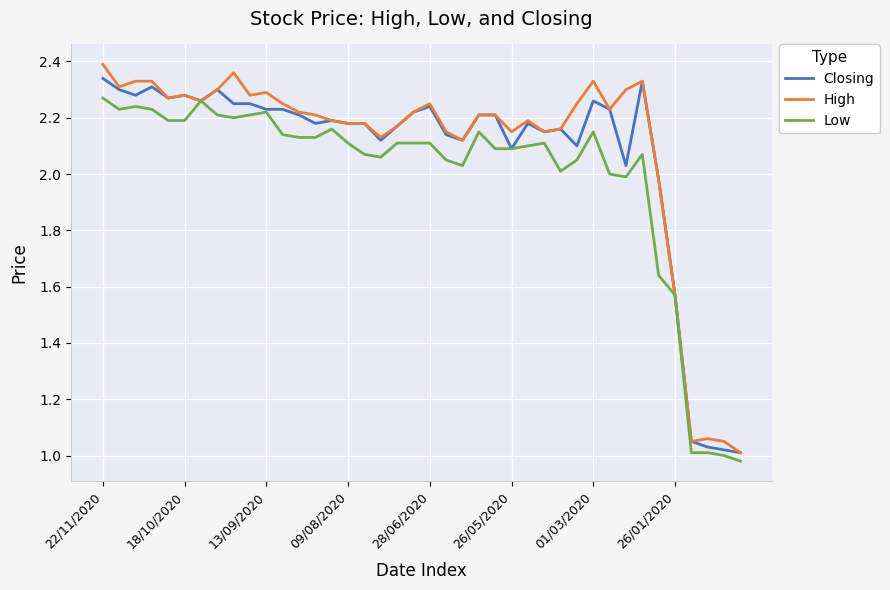

Which category has the lowest value in the High series?

39